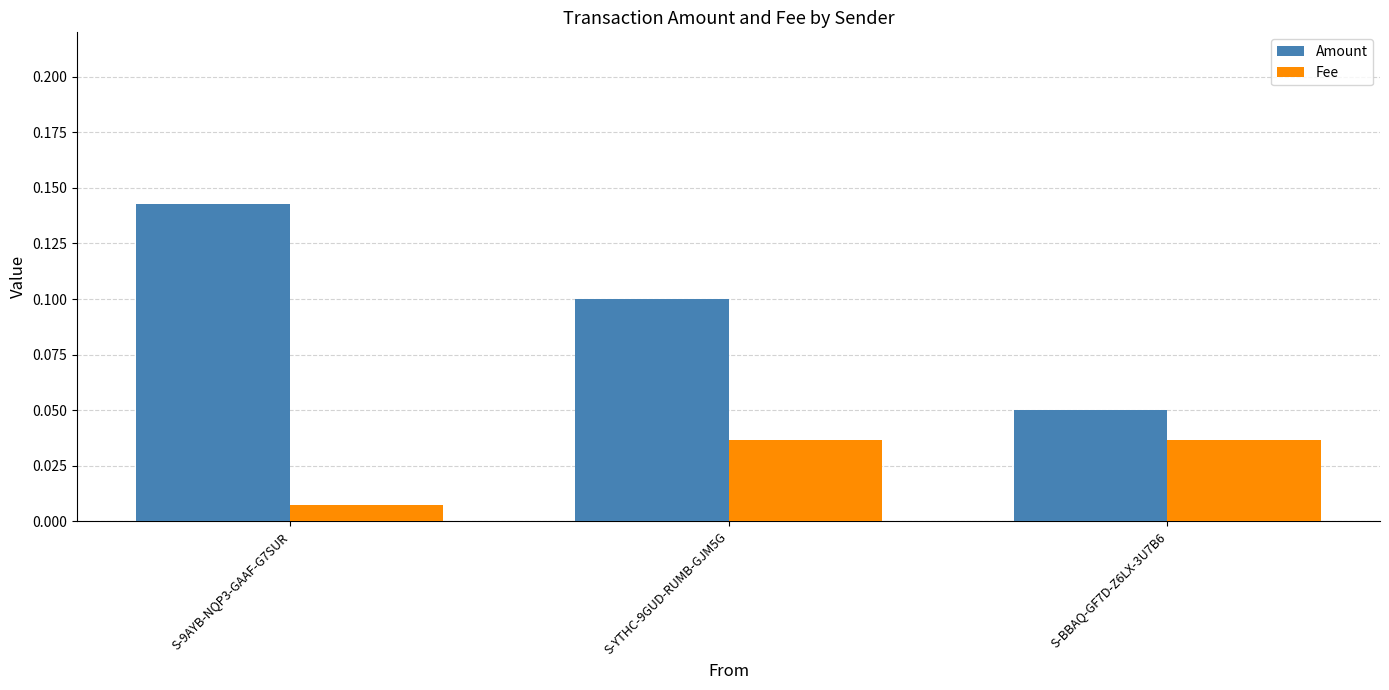

The Amount series shows 0.1 at S-BBAQ-GF7D-Z6LX-3U7B6. True or false?

True